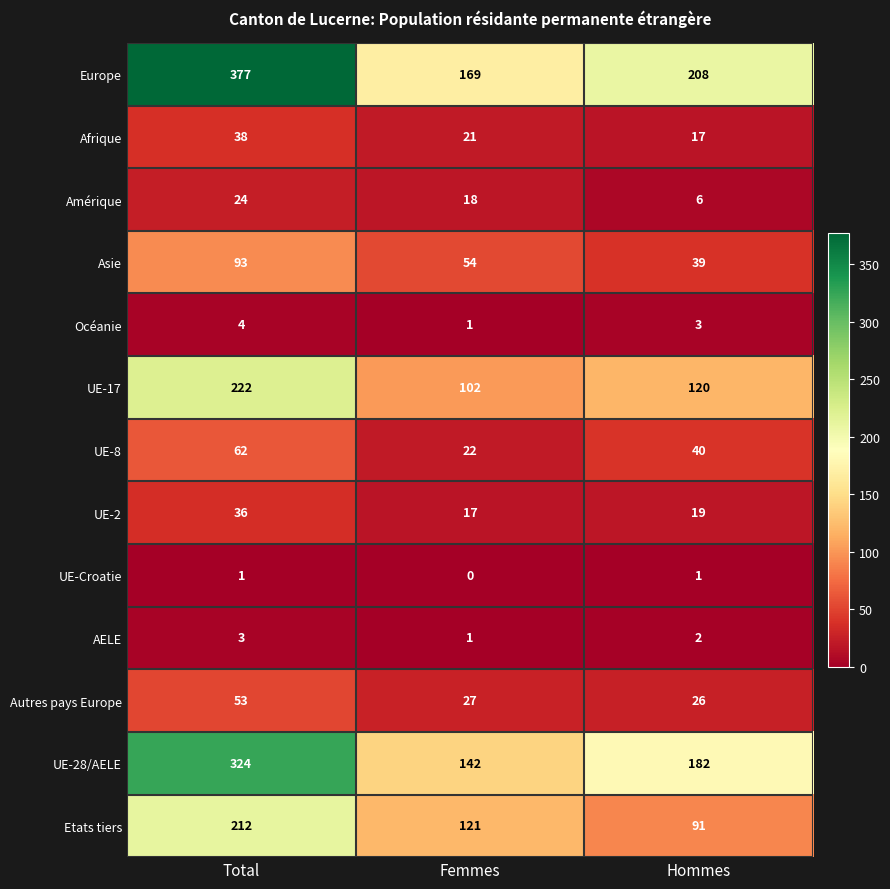

What is the average value of the Océanie series?

3